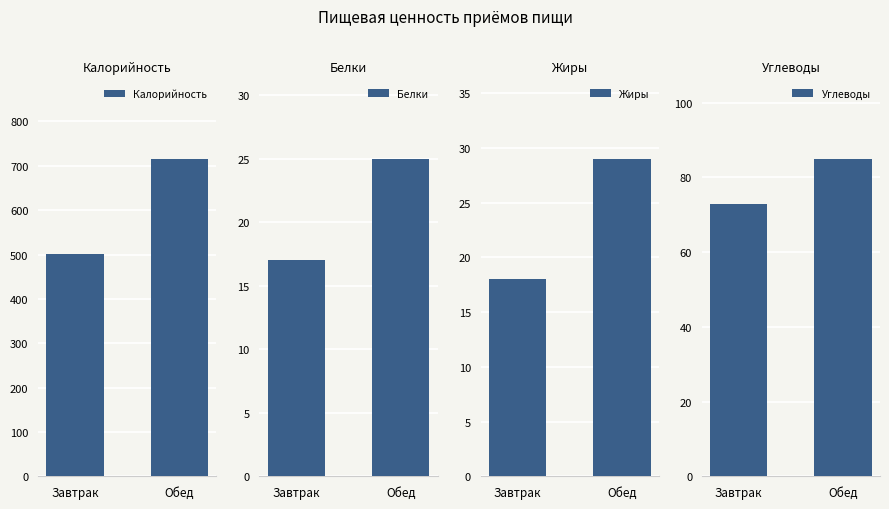

What is the sum of the Жиры values at Обед and Завтрак?

47